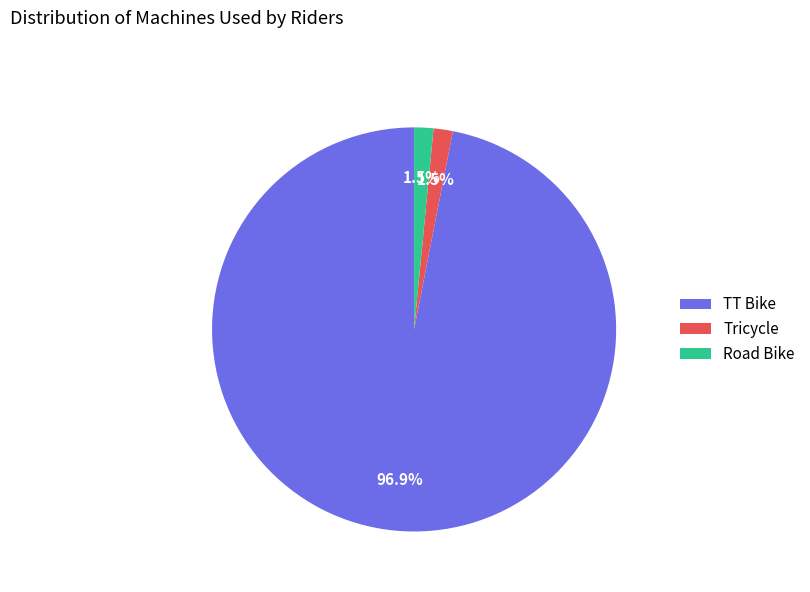

To the nearest percent, what portion does TT Bike represent?

97%